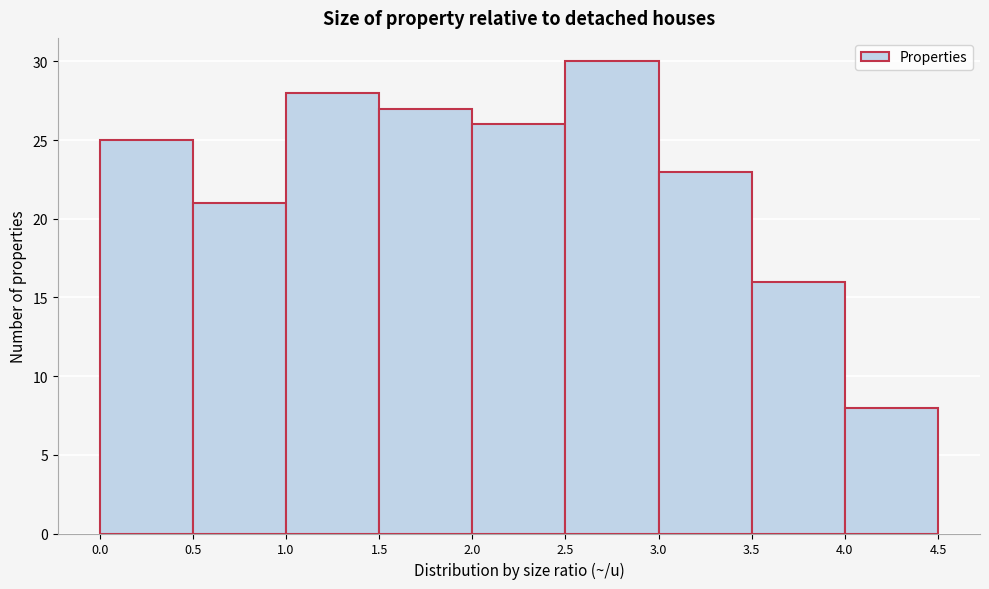

What is the height of the bar covering 2.0 to 2.5 on the x-axis? The values are not printed on the chart, so give them approximately, as read against the axis.

26